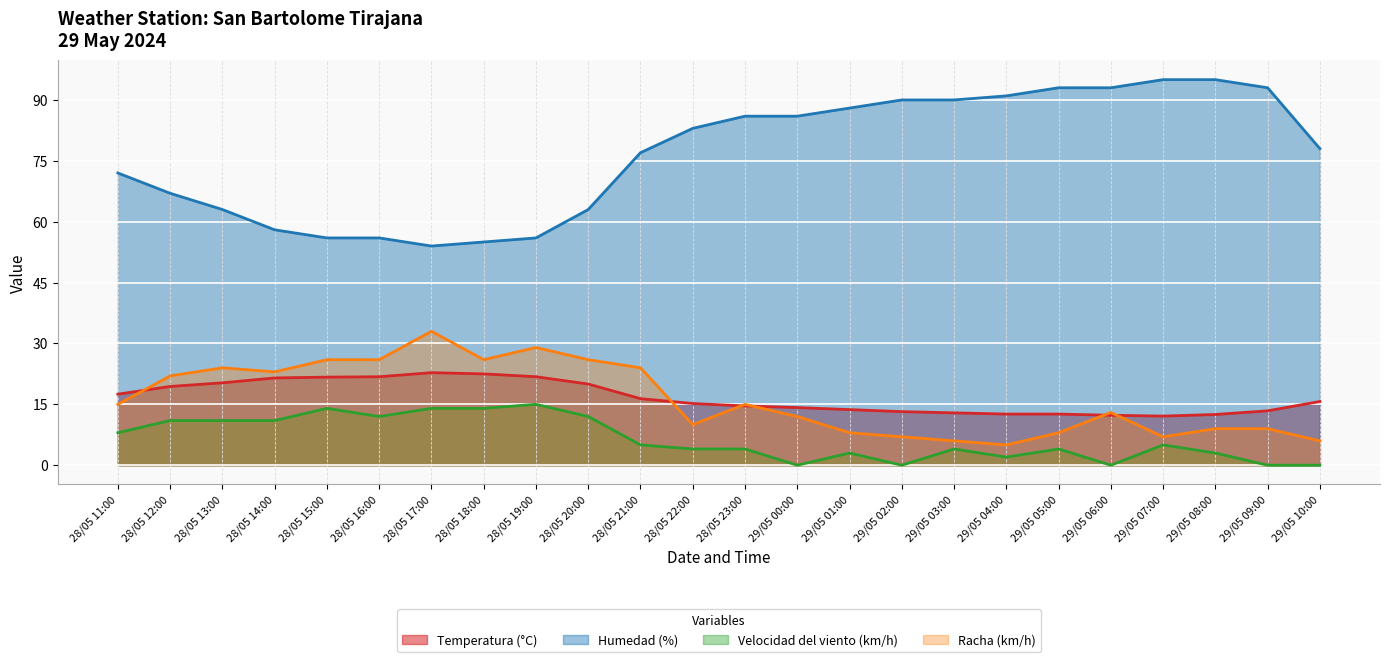

Reading left to right, list all the values displayed in this chart.

Temperatura (°C): 17.5	19.4	20.3	21.5	21.7	21.8	22.8	22.5	21.8	20.0	16.4	15.2	14.6	14.2	13.7	13.2	12.9	12.6	12.6	12.3	12.1	12.5	13.4	15.7
Humedad (%): 72.0	67.0	63.0	58.0	56.0	56.0	54.0	55.0	56.0	63.0	77.0	83.0	86.0	86.0	88.0	90.0	90.0	91.0	93.0	93.0	95.0	95.0	93.0	78.0
Velocidad del viento (km/h): 8.0	11.0	11.0	11.0	14.0	12.0	14.0	14.0	15.0	12.0	5.0	4.0	4.0	0.0	3.0	0.0	4.0	2.0	4.0	0.0	5.0	3.0	0.0	0.0
Racha (km/h): 15.0	22.0	24.0	23.0	26.0	26.0	33.0	26.0	29.0	26.0	24.0	10.0	15.0	12.0	8.0	7.0	6.0	5.0	8.0	13.0	7.0	9.0	9.0	6.0